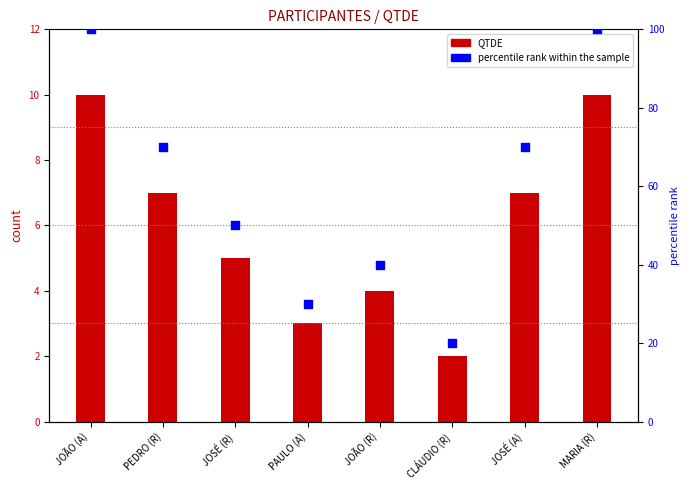

What is the total value across all series at MARIA (R)?

110